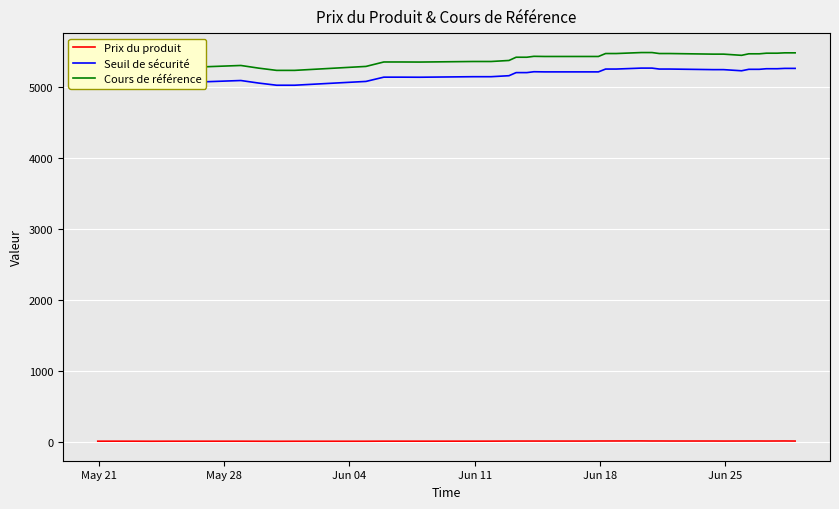

What is the highest value of the Cours de référence series?

5487.0